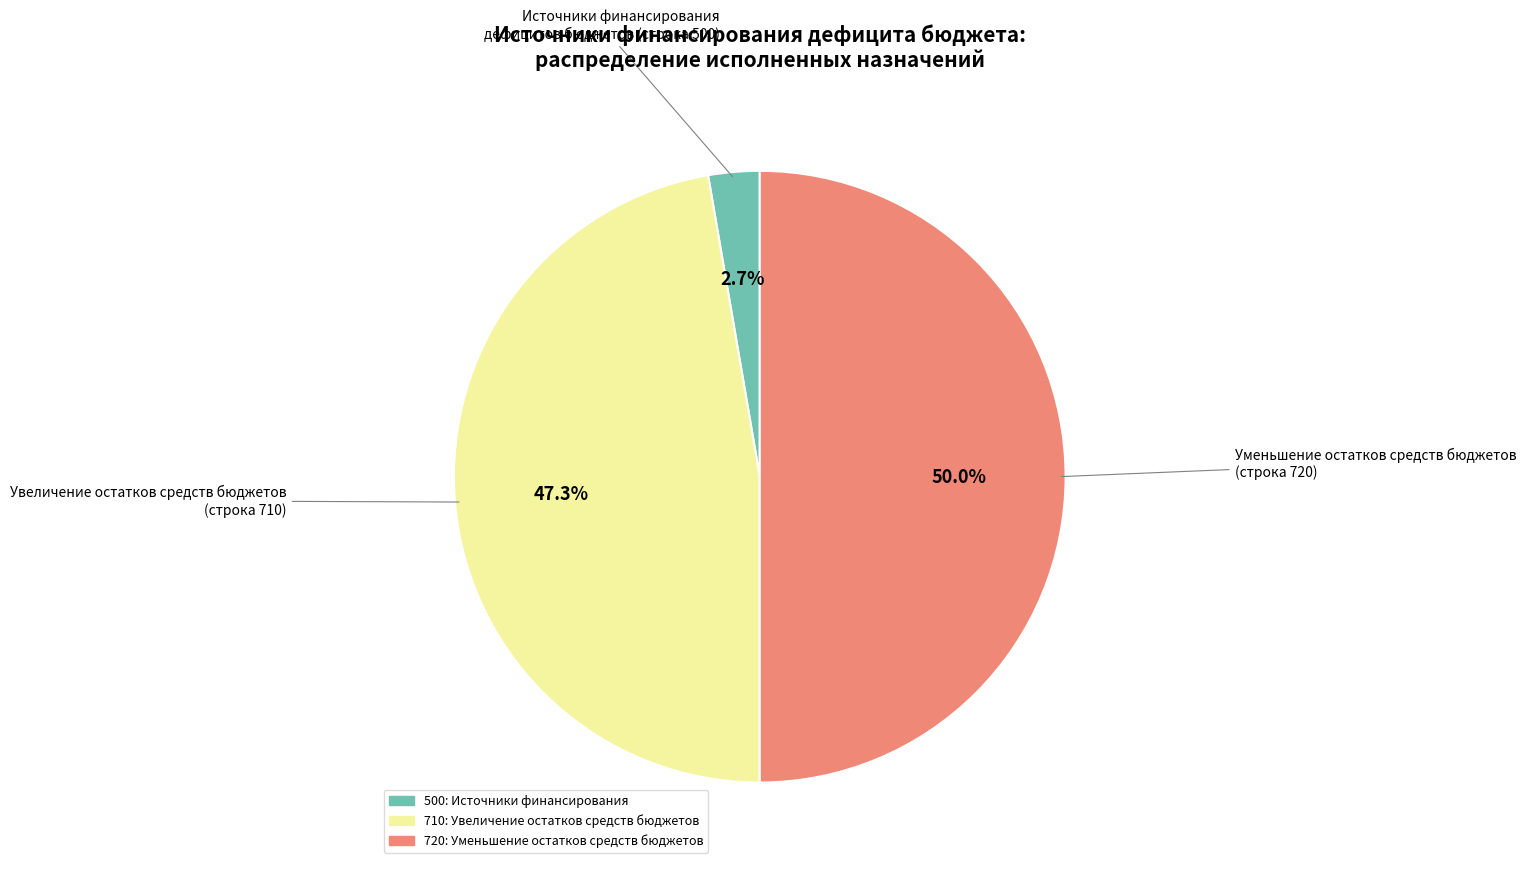

Is there a majority slice in this chart?

No